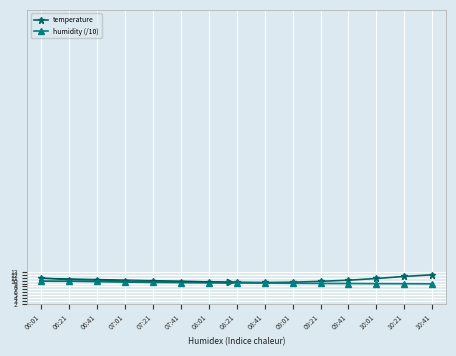

Which series has the widest spread of values?

temperature